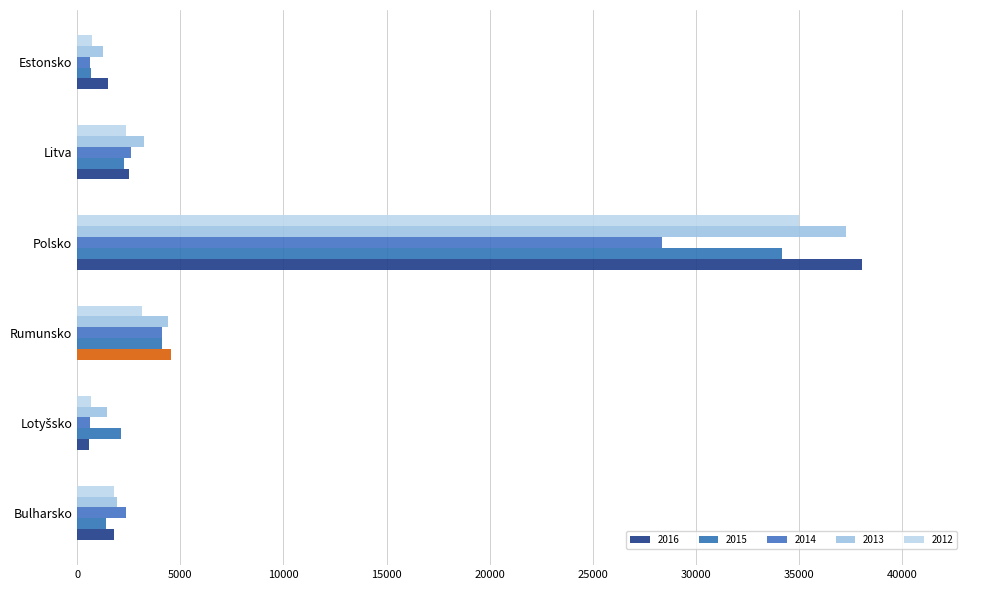

Reading right to left, transcribe all the data shown in this chart.

2016: 1502	2511	38060	4538	593	1811
2015: 694	2273	34156	4099	2134	1403
2014: 632	2629	28355	4133	623	2350
2013: 1239	3221	37252	4393	1456	1932
2012: 719	2366	35012	3153	693	1794